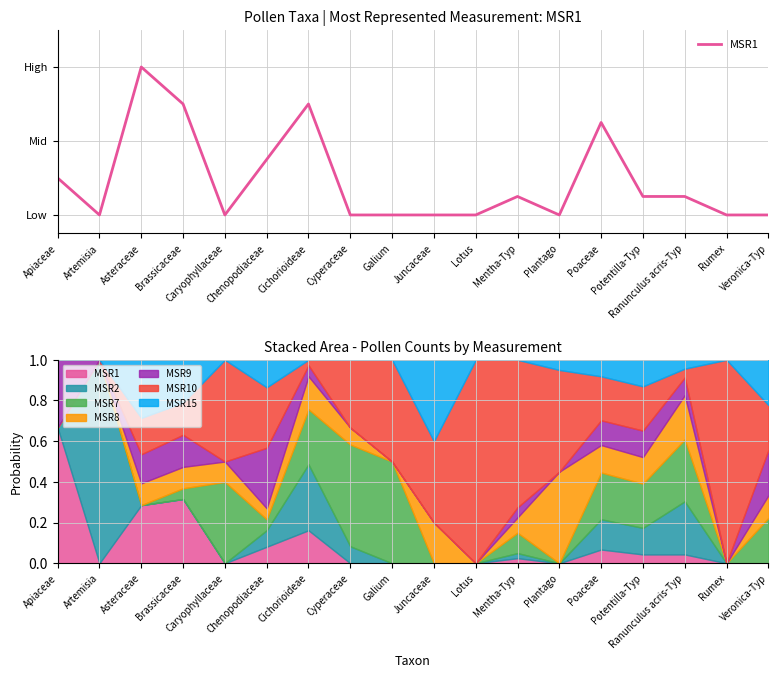

How many interior local peaks (higher than both neighbors) does the data have?

4